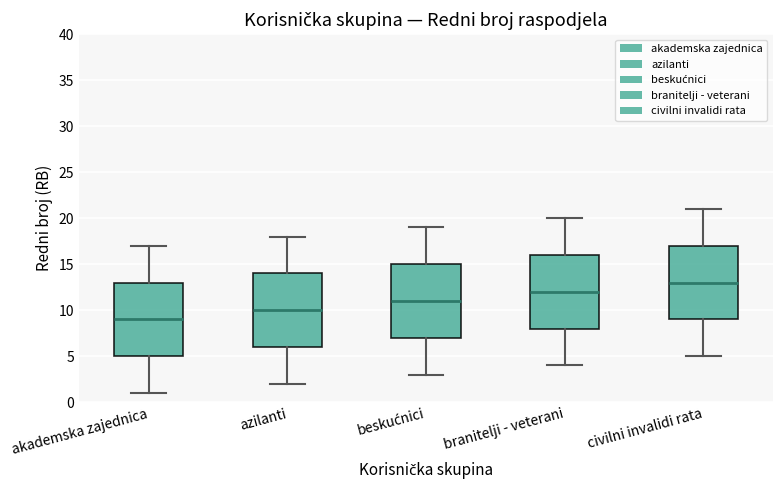

Where does the upper whisker of the box for beskućnici end on the y-axis? The values are not printed on the chart, so give them approximately, as read against the axis.

19